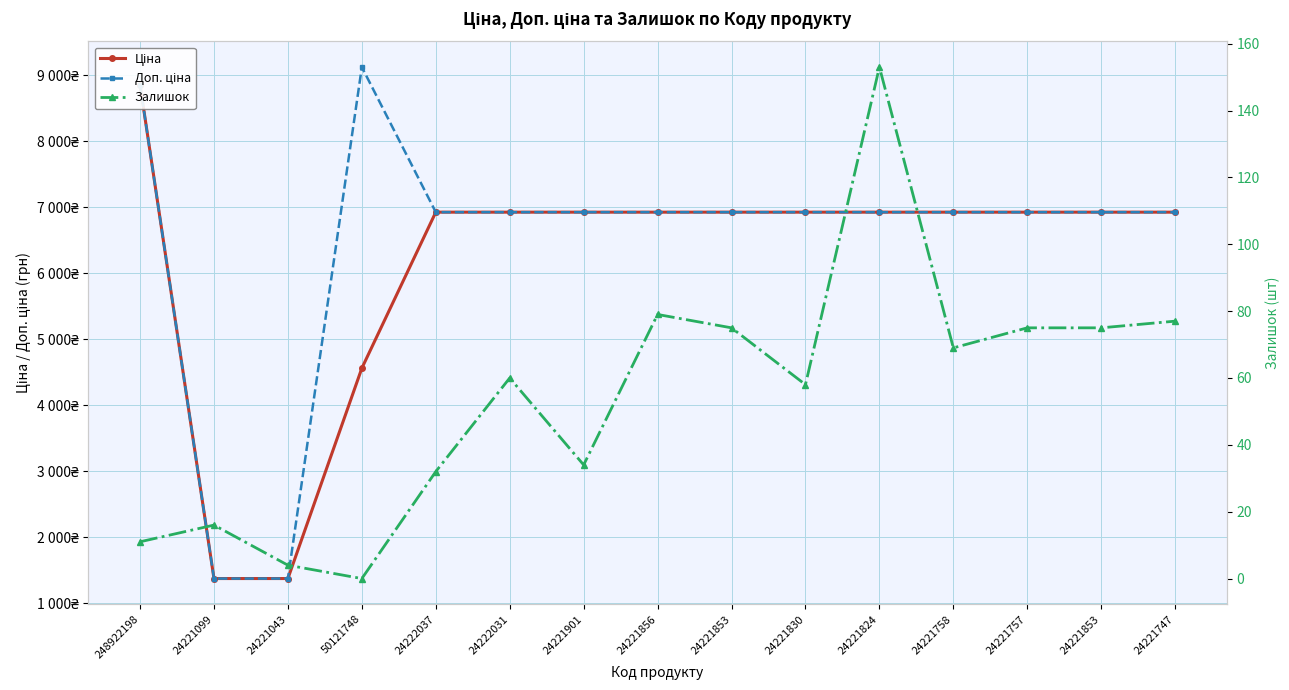

How many data points in Доп. ціна are above 6925?

13